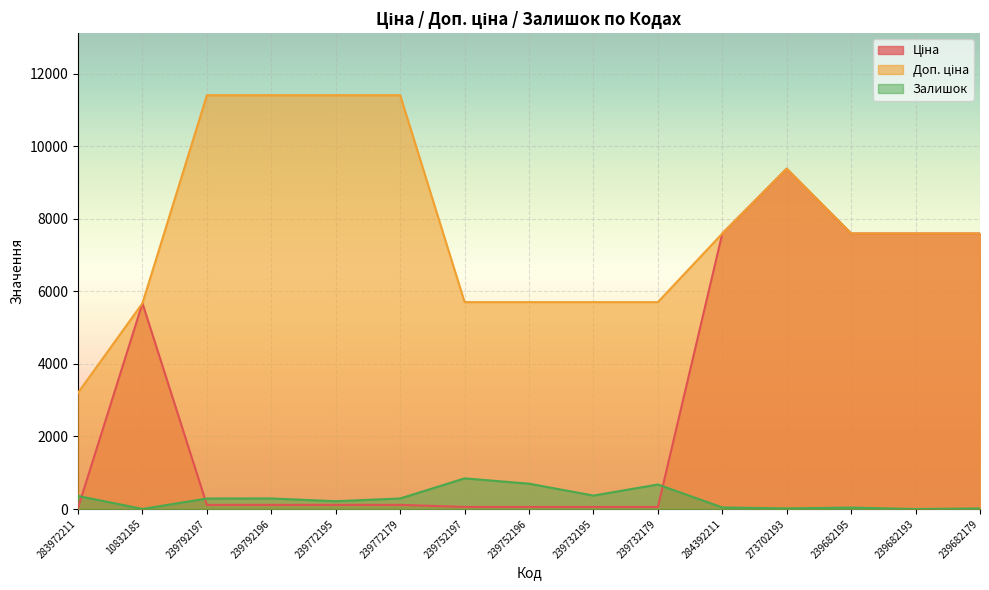

The value of Ціна at 239682193 is 7596.5. True or false?

True